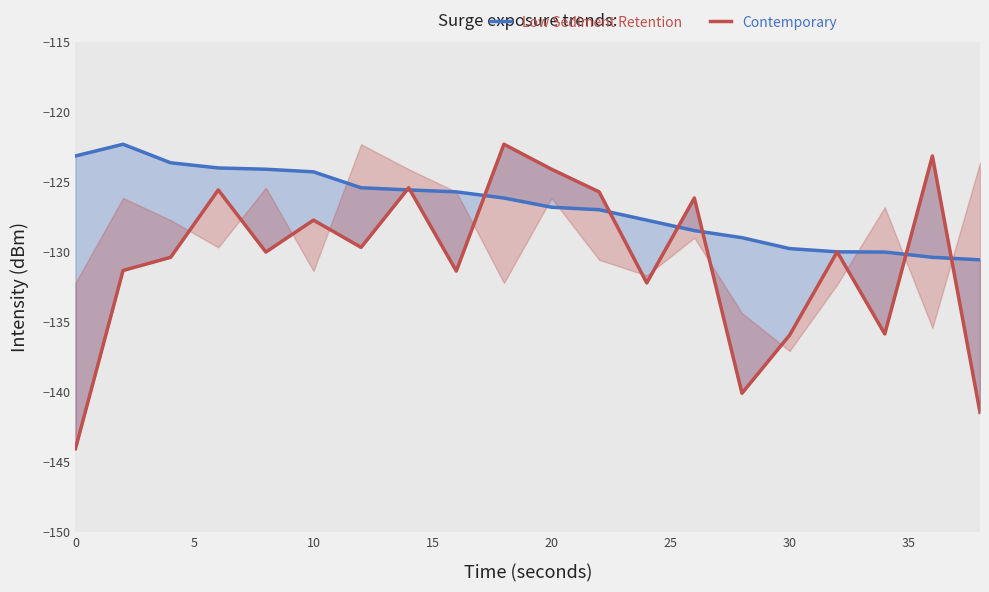

How many data points in Low Sediment Retention are above -126?

9